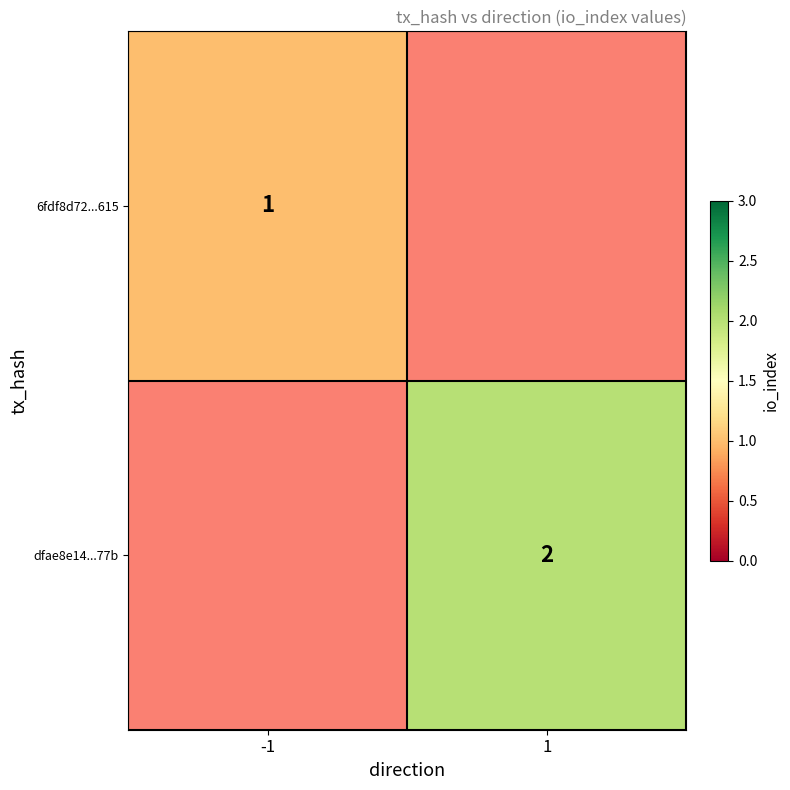

Which has a higher value, 1 or -1?

-1